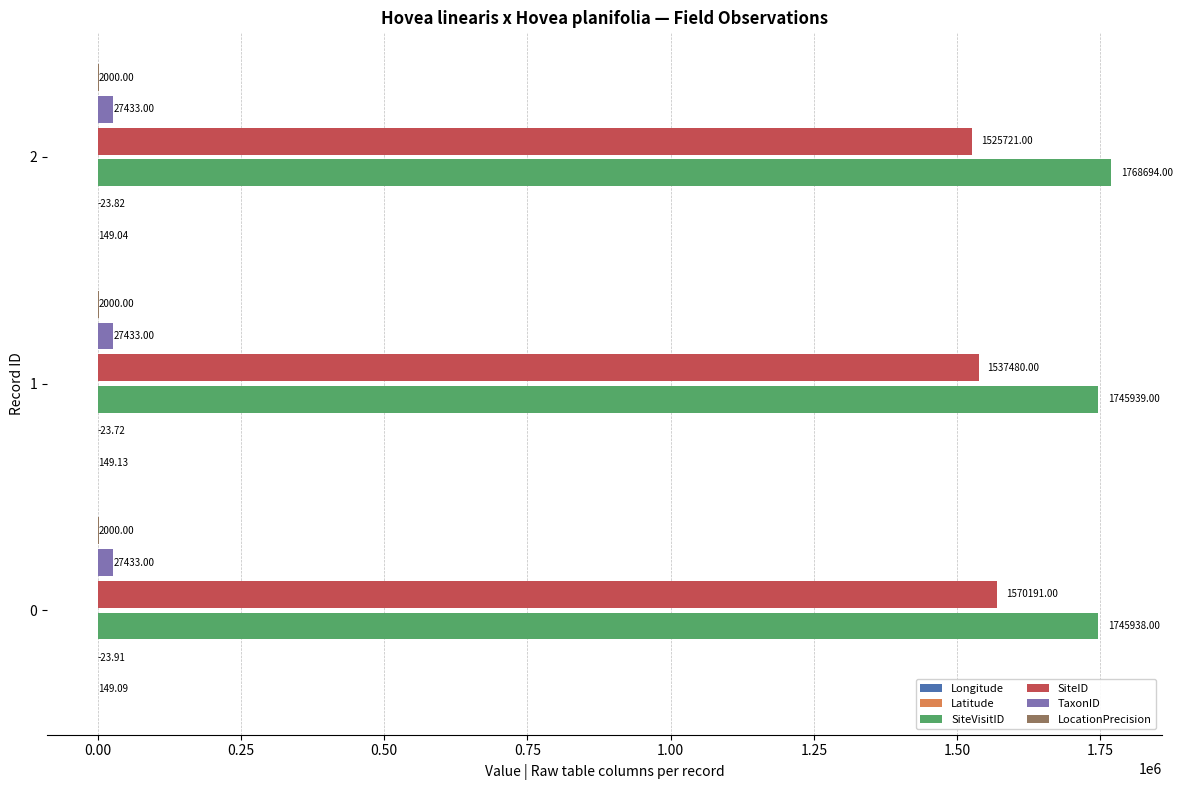

At which category is the sum across all series the highest?

0